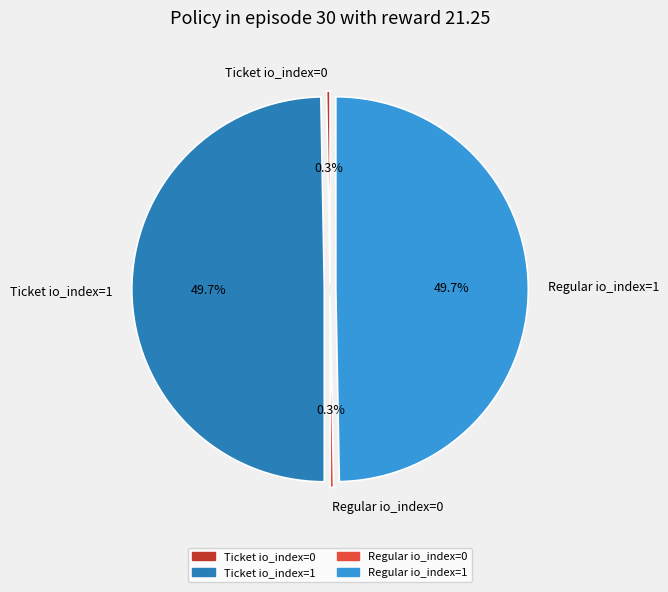

Combined, do Regular io_index=0 and Ticket io_index=0 account for over 50%?

No